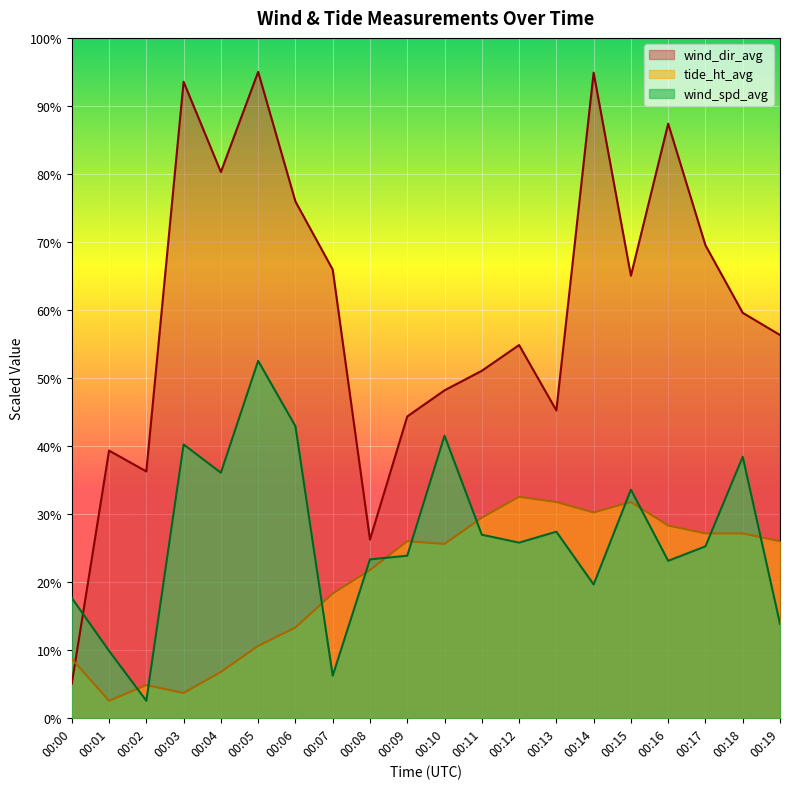

How many values in the wind_dir_avg series exceed 119?

10